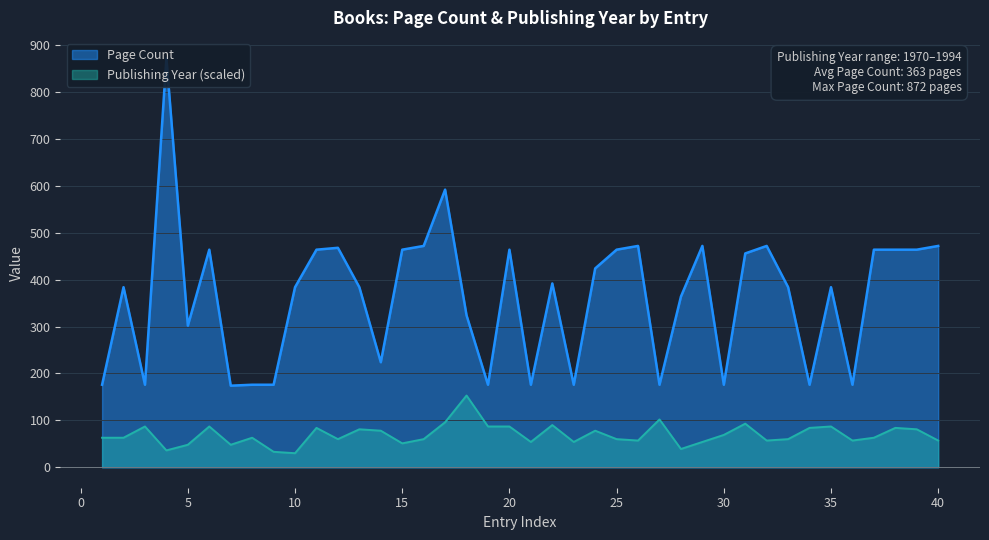

How many series are shown in this chart?

2